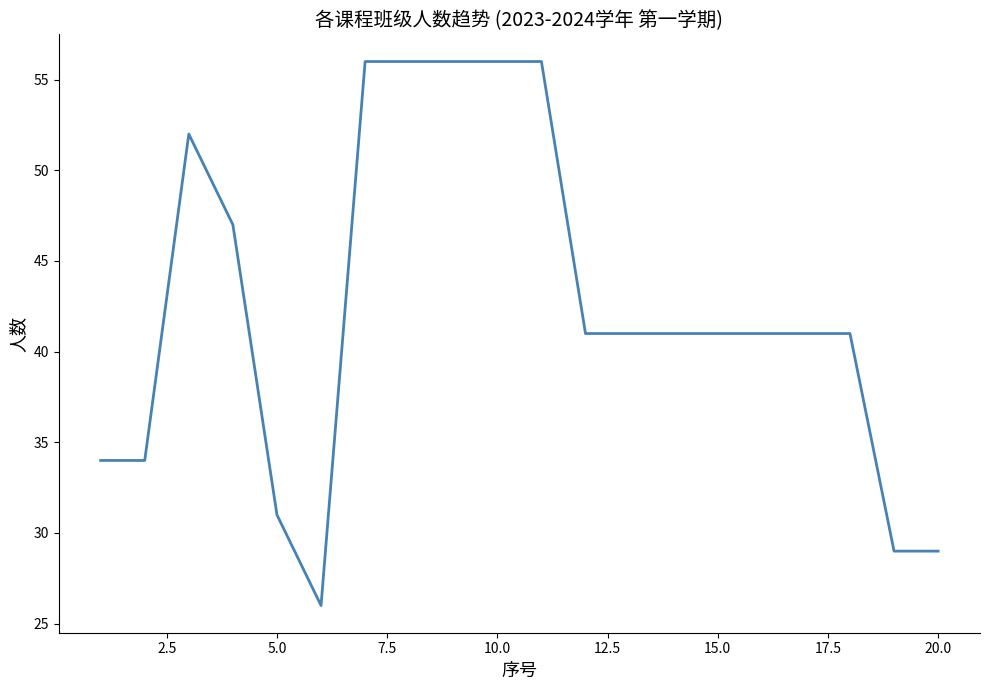

What is the difference between the maximum and minimum values?

30